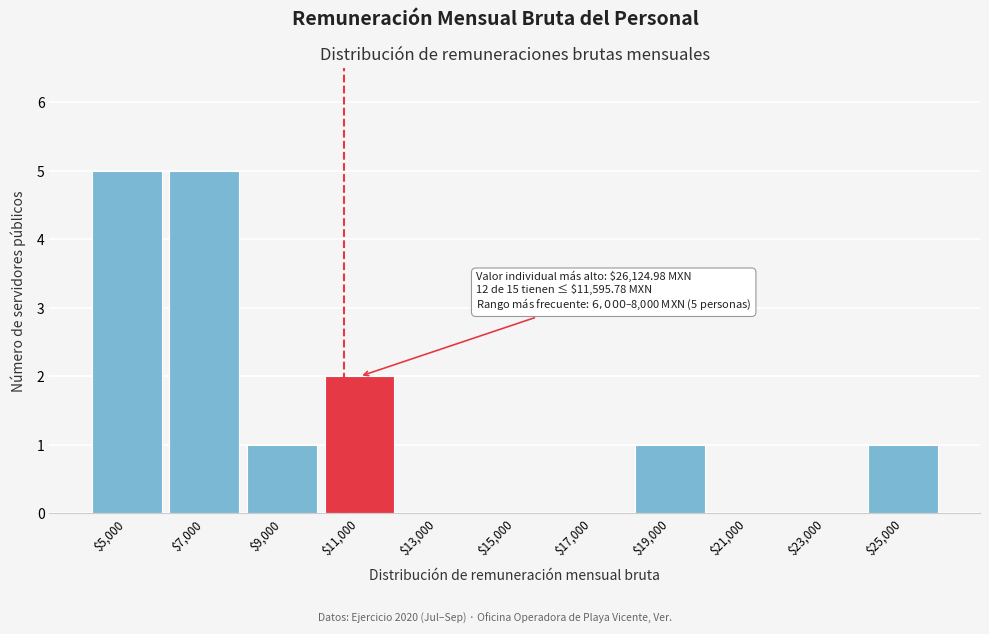

What is the sum of all values?

15